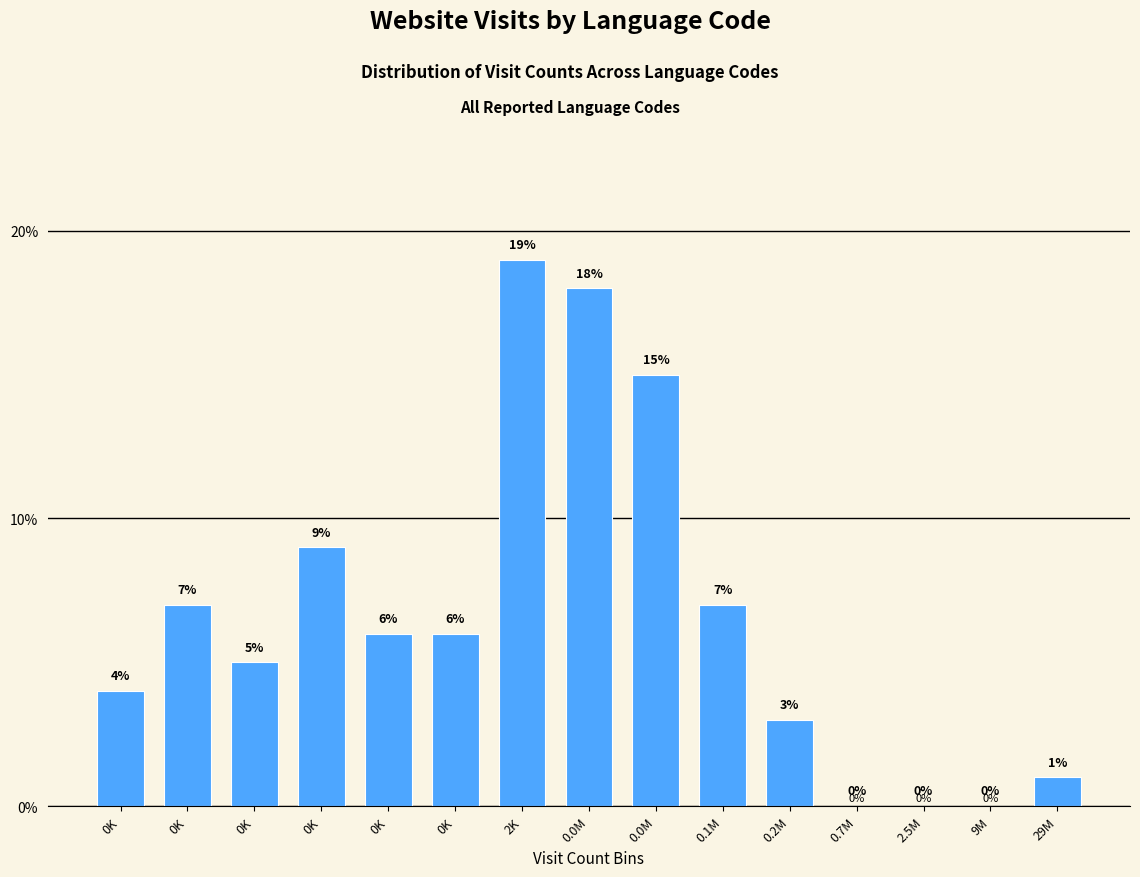

Count the number of categories in the chart.

15